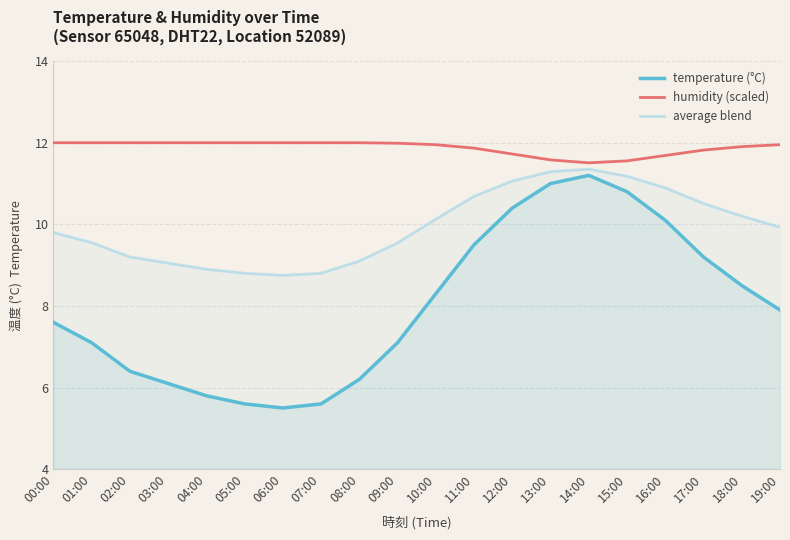

True or false: average blend and temperature (°C) intersect in this chart.

False